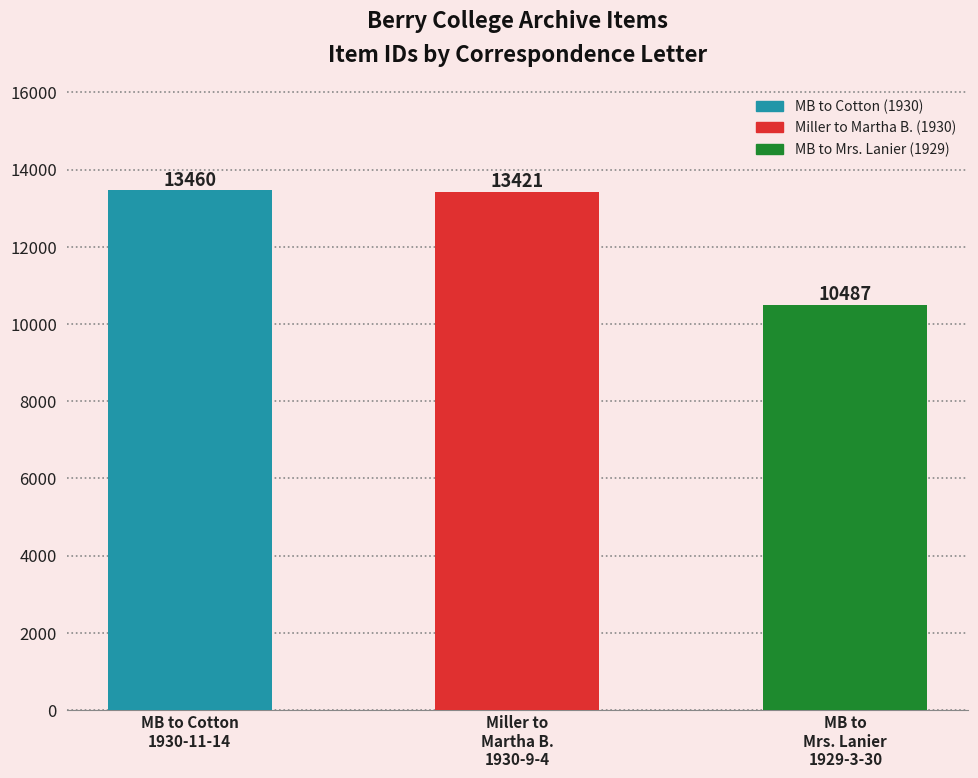

Does the chart contain any negative values?

No